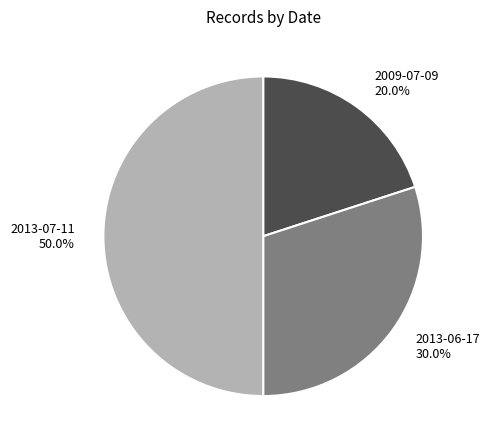

To the nearest percent, what portion does 2013-07-11 represent?

50%